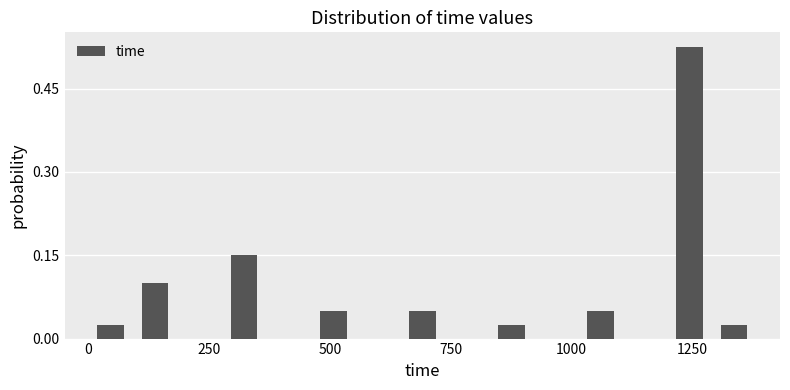

Read against the x-axis, roughly where is the centre of the tallest bar?

1250